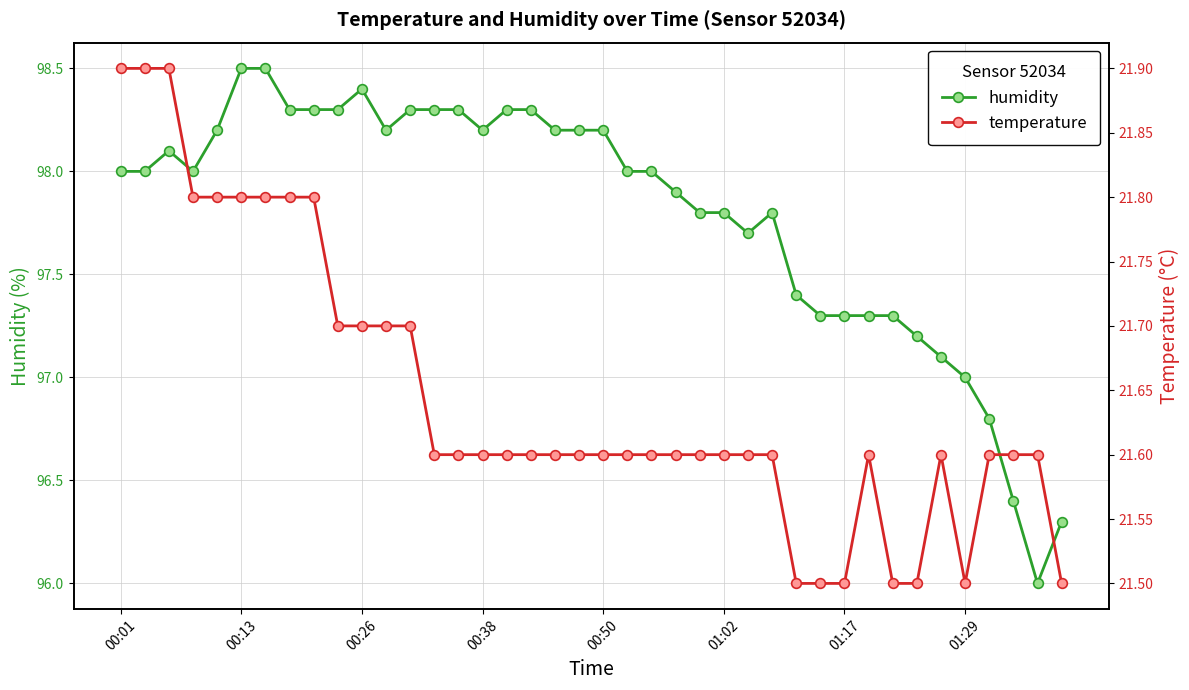

What is the highest value of the humidity series?

98.5